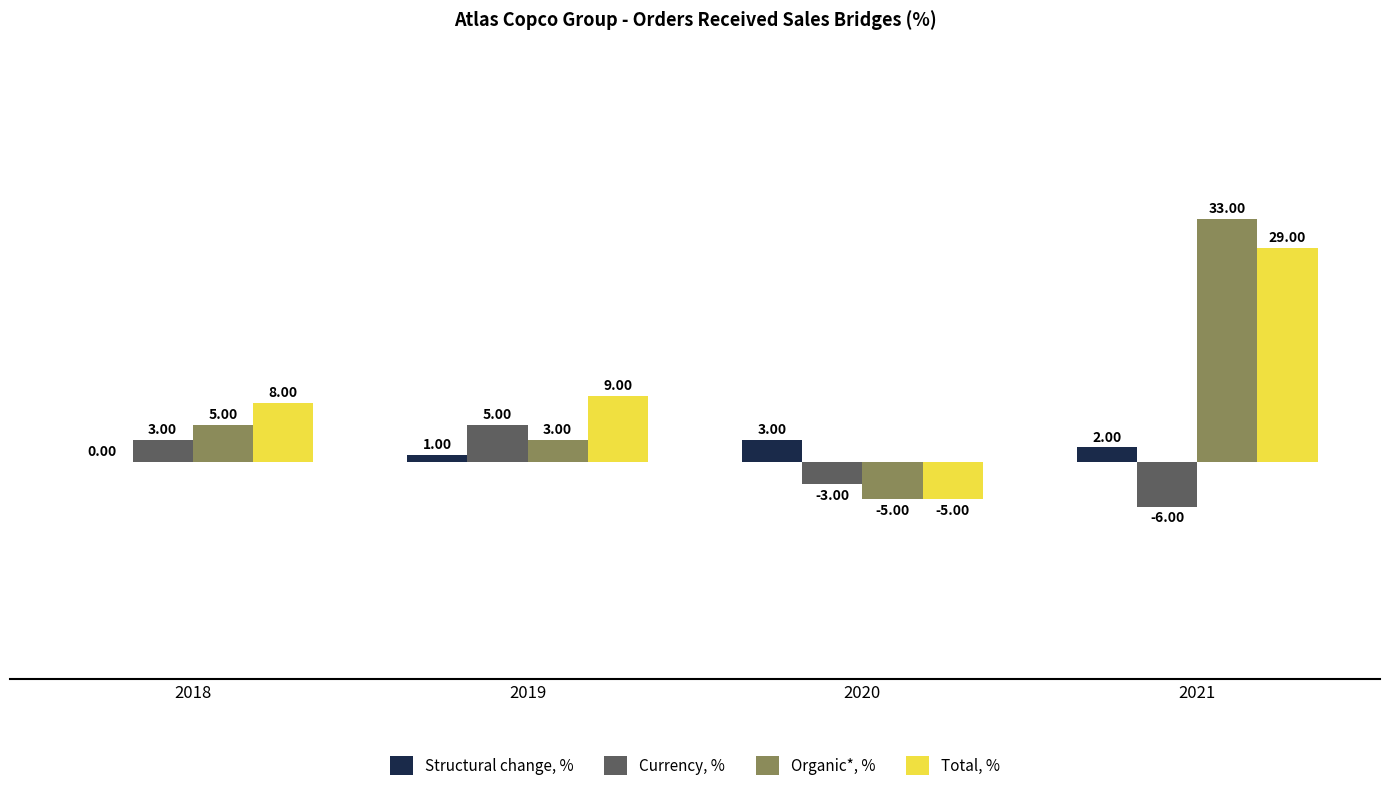

At which label does Organic*, % reach its peak?

2021